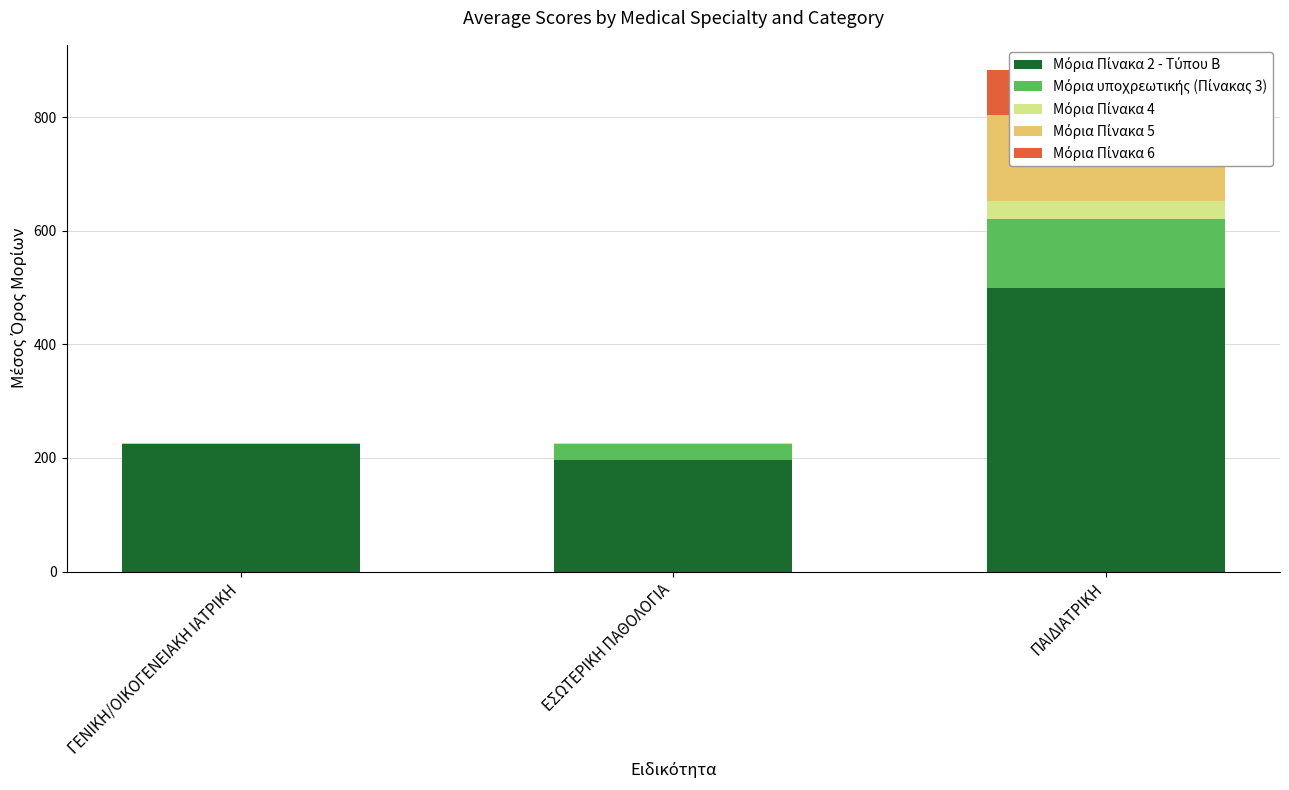

Reading right to left, extract all data points from this chart.

Μόρια Πίνακα 2 - Τύπου Β: ΠΑΙΔΙΑΤΡΙΚΗ=500.0	ΕΣΩΤΕΡΙΚΗ ΠΑΘΟΛΟΓΙΑ=195.6	ΓΕΝΙΚΗ/ΟΙΚΟΓΕΝΕΙΑΚΗ ΙΑΤΡΙΚΗ=224.8
Μόρια υποχρεωτικής (Πίνακας 3): ΠΑΙΔΙΑΤΡΙΚΗ=121.1	ΕΣΩΤΕΡΙΚΗ ΠΑΘΟΛΟΓΙΑ=28.4	ΓΕΝΙΚΗ/ΟΙΚΟΓΕΝΕΙΑΚΗ ΙΑΤΡΙΚΗ=0.0
Μόρια Πίνακα 4: ΠΑΙΔΙΑΤΡΙΚΗ=32.1	ΕΣΩΤΕΡΙΚΗ ΠΑΘΟΛΟΓΙΑ=2.5	ΓΕΝΙΚΗ/ΟΙΚΟΓΕΝΕΙΑΚΗ ΙΑΤΡΙΚΗ=0.0
Μόρια Πίνακα 5: ΠΑΙΔΙΑΤΡΙΚΗ=150.0	ΕΣΩΤΕΡΙΚΗ ΠΑΘΟΛΟΓΙΑ=0.0	ΓΕΝΙΚΗ/ΟΙΚΟΓΕΝΕΙΑΚΗ ΙΑΤΡΙΚΗ=2.0
Μόρια Πίνακα 6: ΠΑΙΔΙΑΤΡΙΚΗ=80.0	ΕΣΩΤΕΡΙΚΗ ΠΑΘΟΛΟΓΙΑ=0.0	ΓΕΝΙΚΗ/ΟΙΚΟΓΕΝΕΙΑΚΗ ΙΑΤΡΙΚΗ=0.0